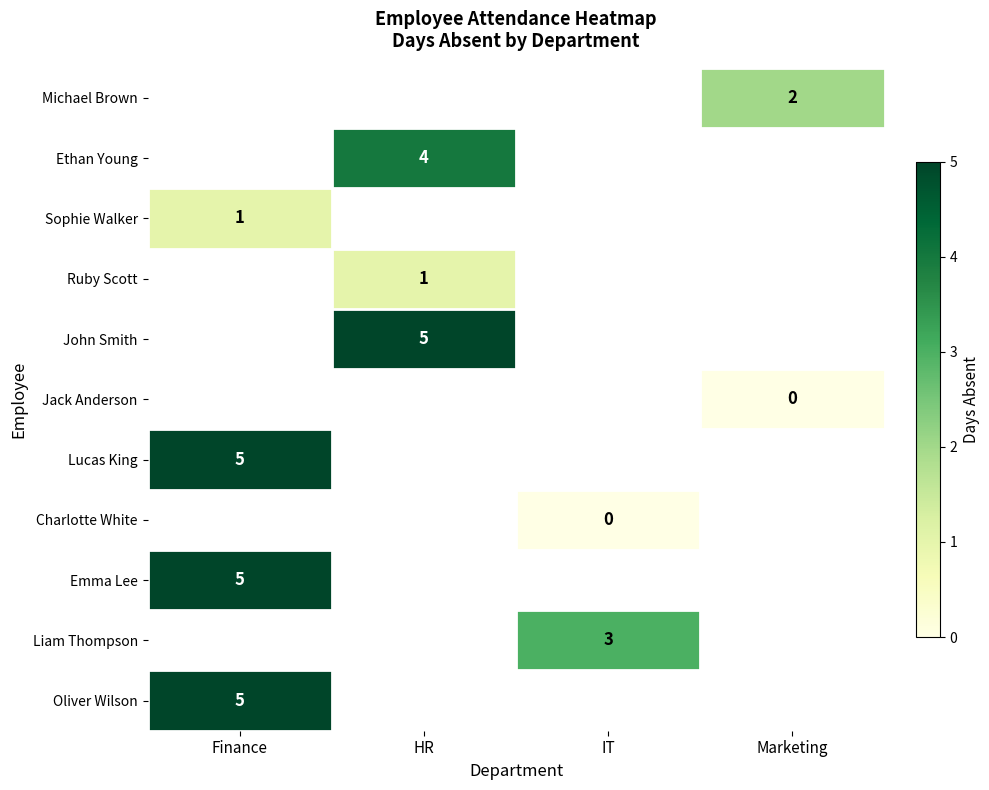

The value of Oliver Wilson at Finance is 2. True or false?

False